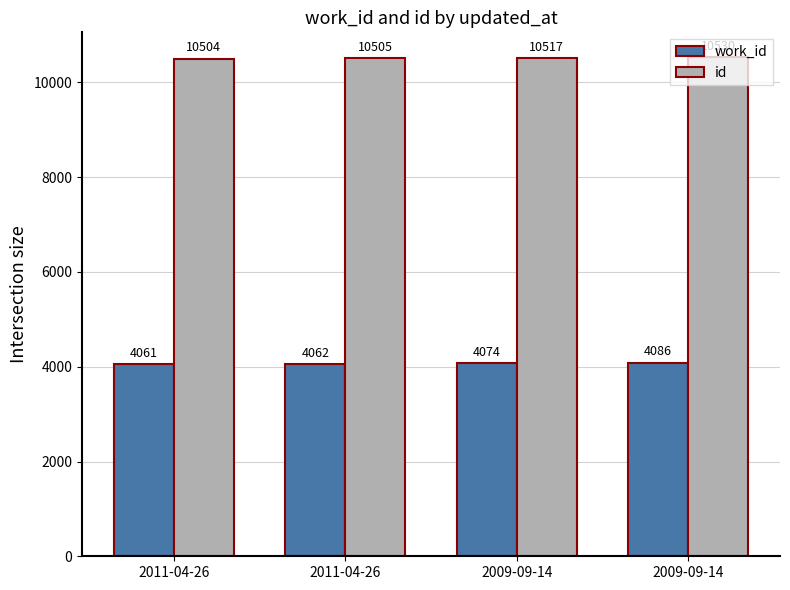

At which category does the chart reach its minimum across all series?

2011-04-26